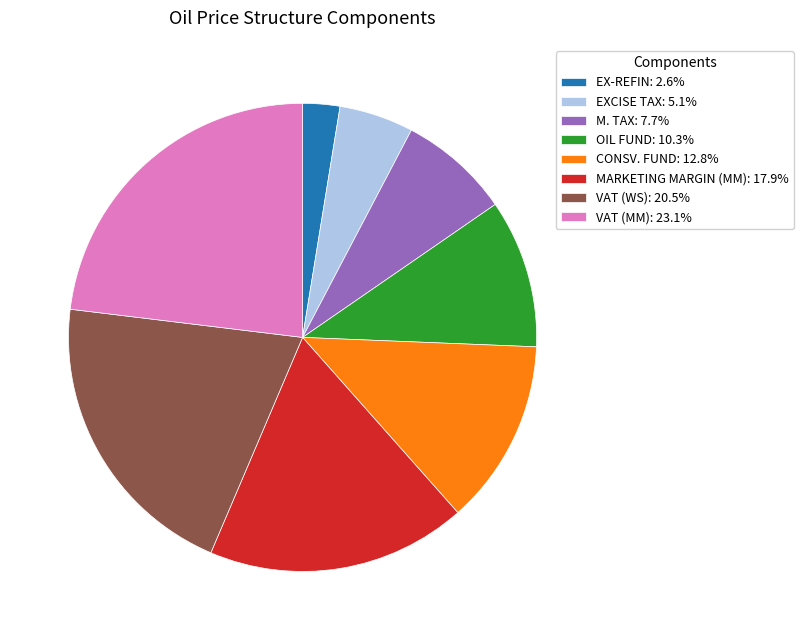

Which has a higher value, VAT (MM) or M. TAX?

VAT (MM)